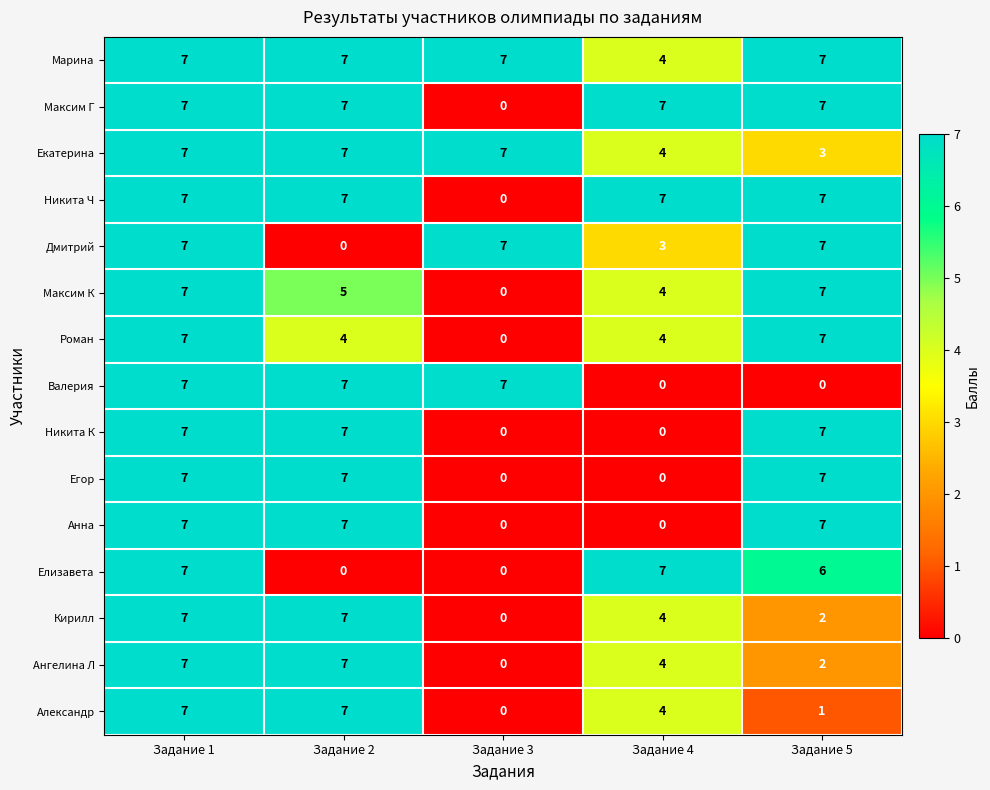

What is the difference between the maximum and minimum values in the Максим К series?

7